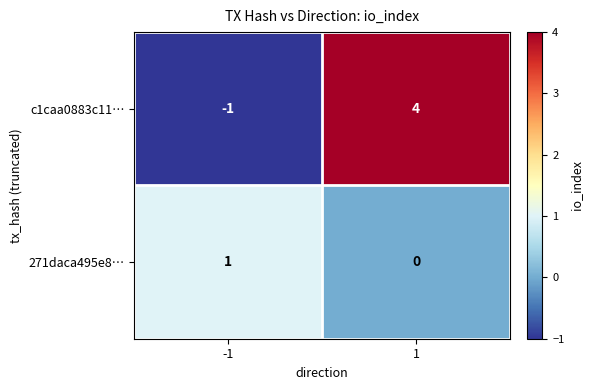

Is the value of 271daca495e8… at 1 greater than the value of c1caa0883c11… at -1?

Yes